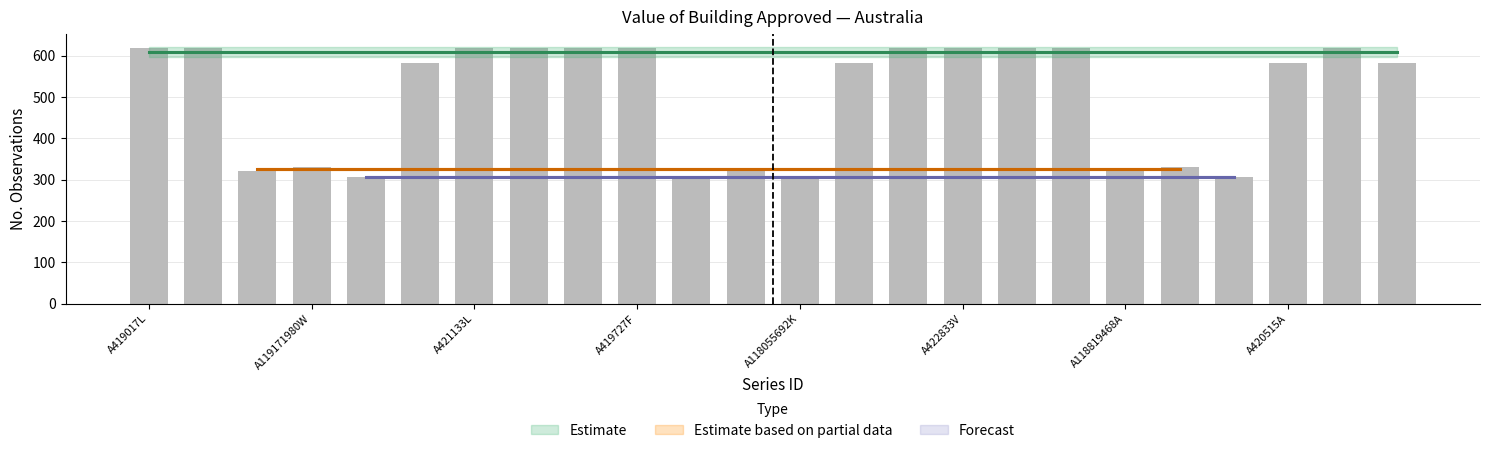

What is the value of the 12th bar from the left?

328